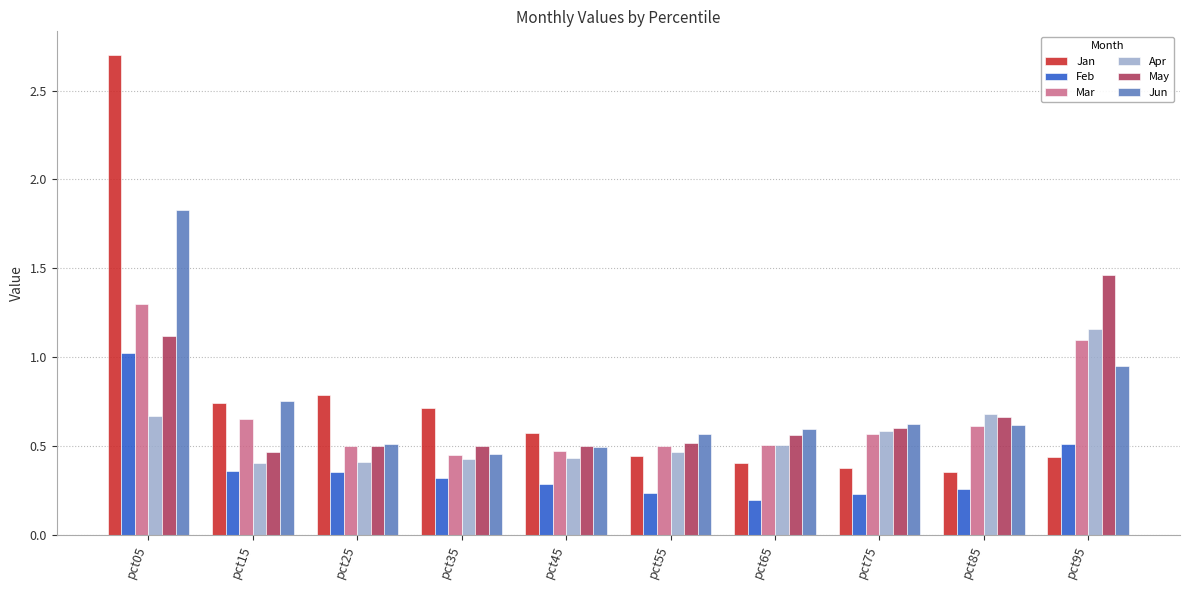

Which category has the highest value in the Mar series?

pct05